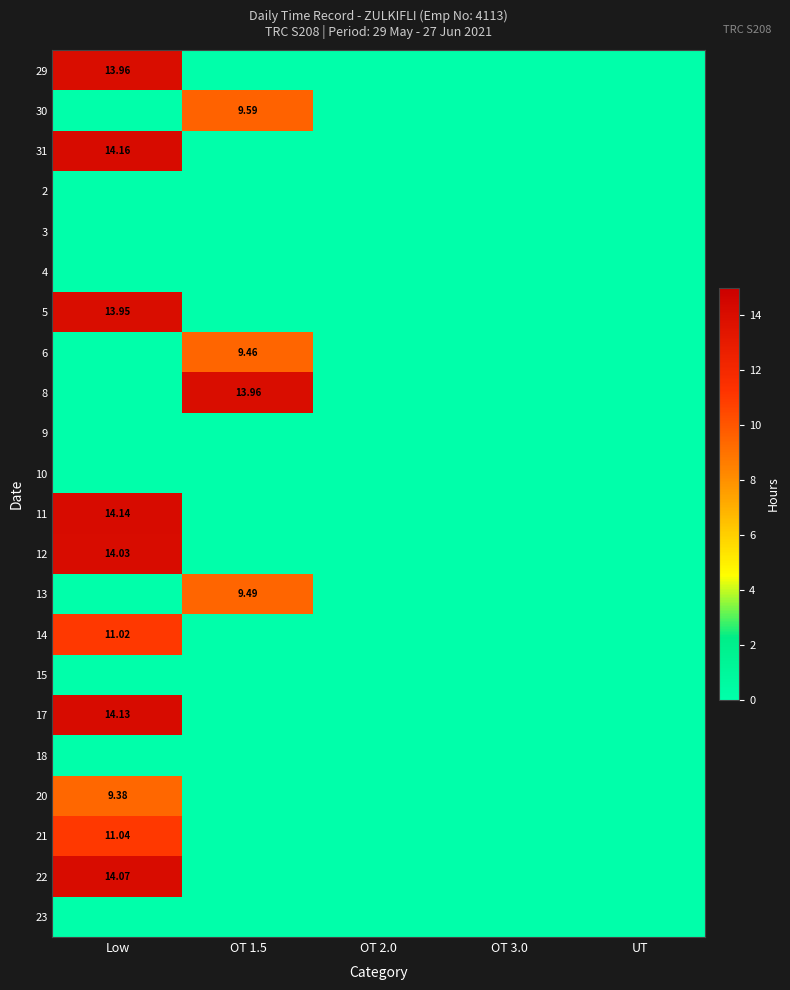

At which category is the sum across all series the highest?

Low